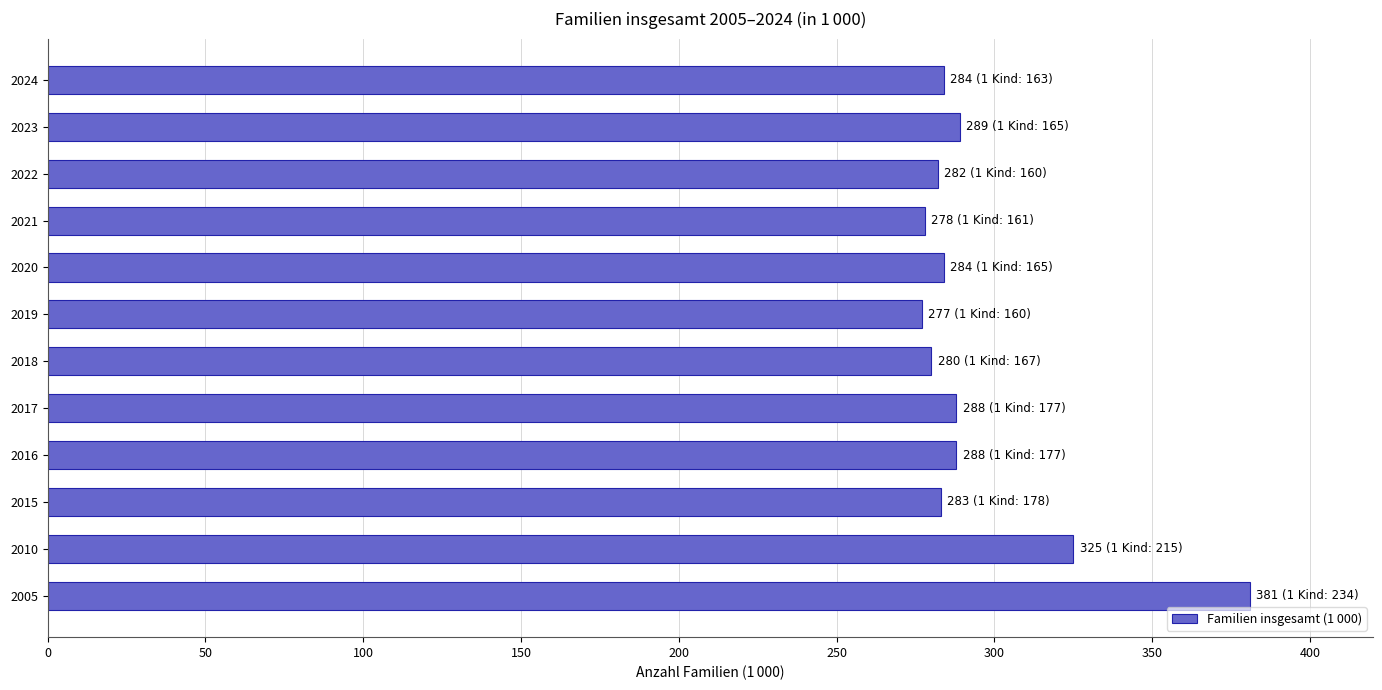

What is the difference between the maximum and second lowest values?

103